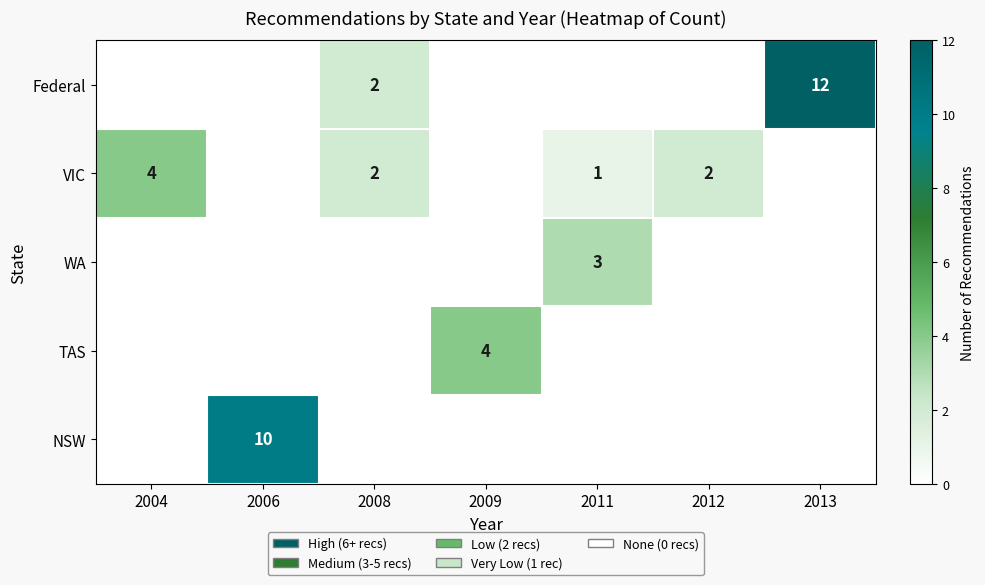

The NSW series shows 10 at 2006. True or false?

True